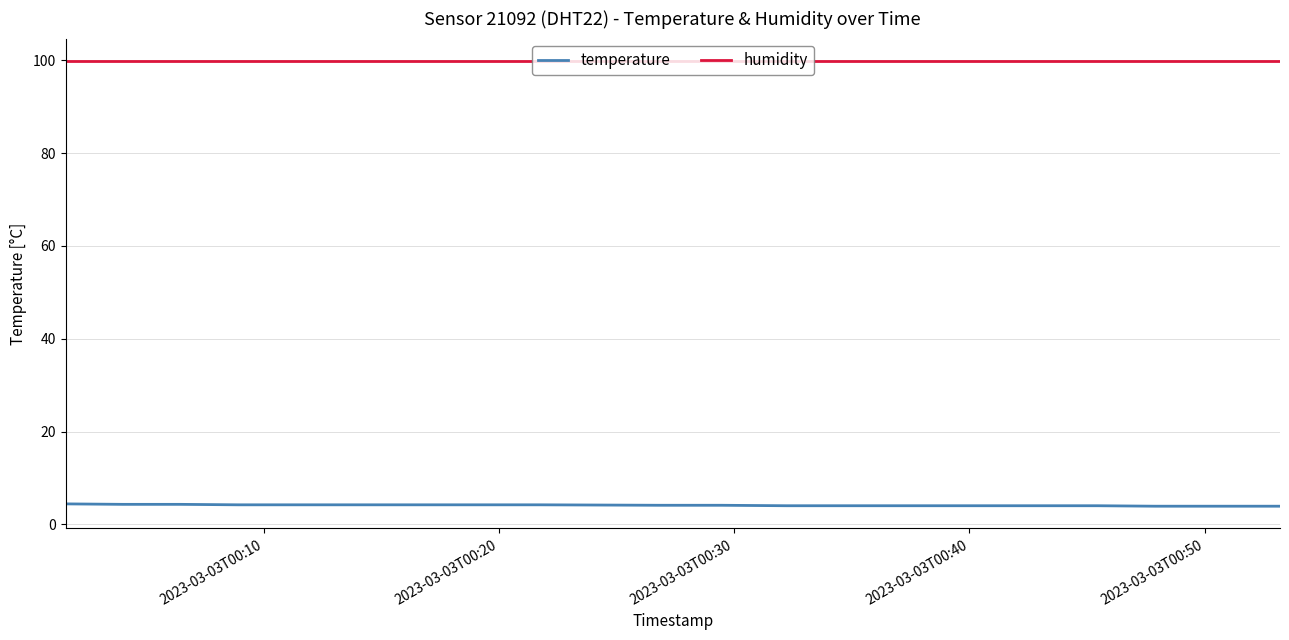

Which series has the largest total across all categories?

humidity